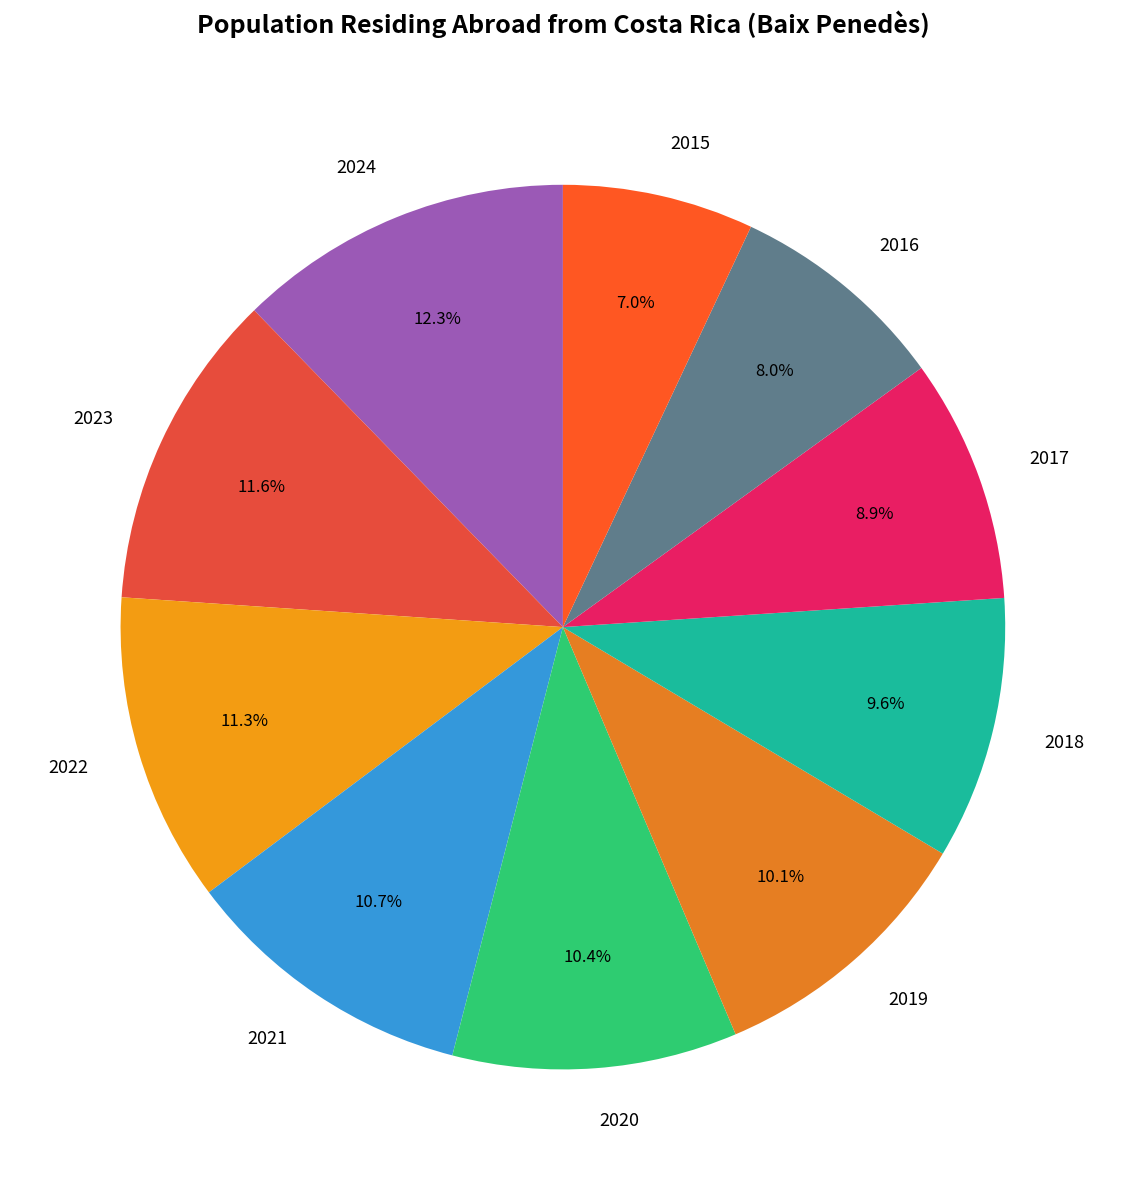

Which slice is the smallest?

2015